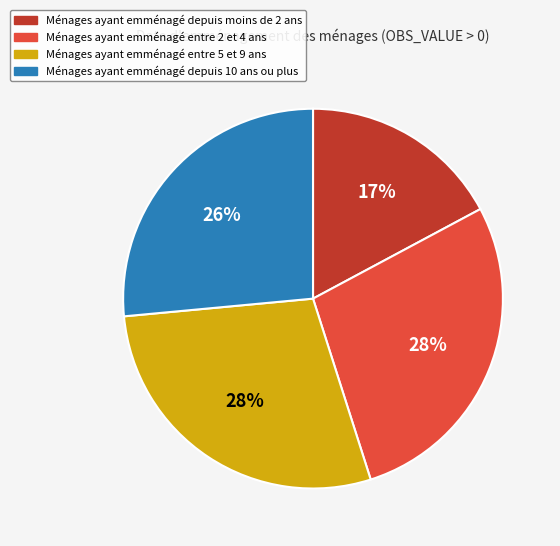

Does any single category account for the majority?

No